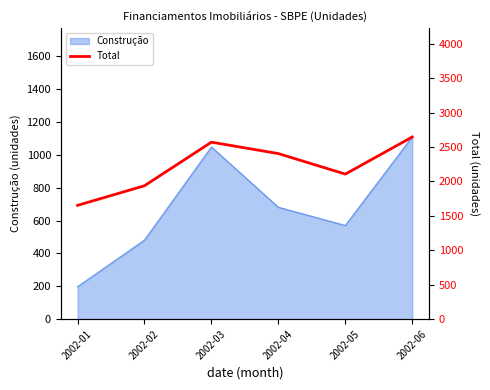

Where does the data first go above 2404?

2002-03